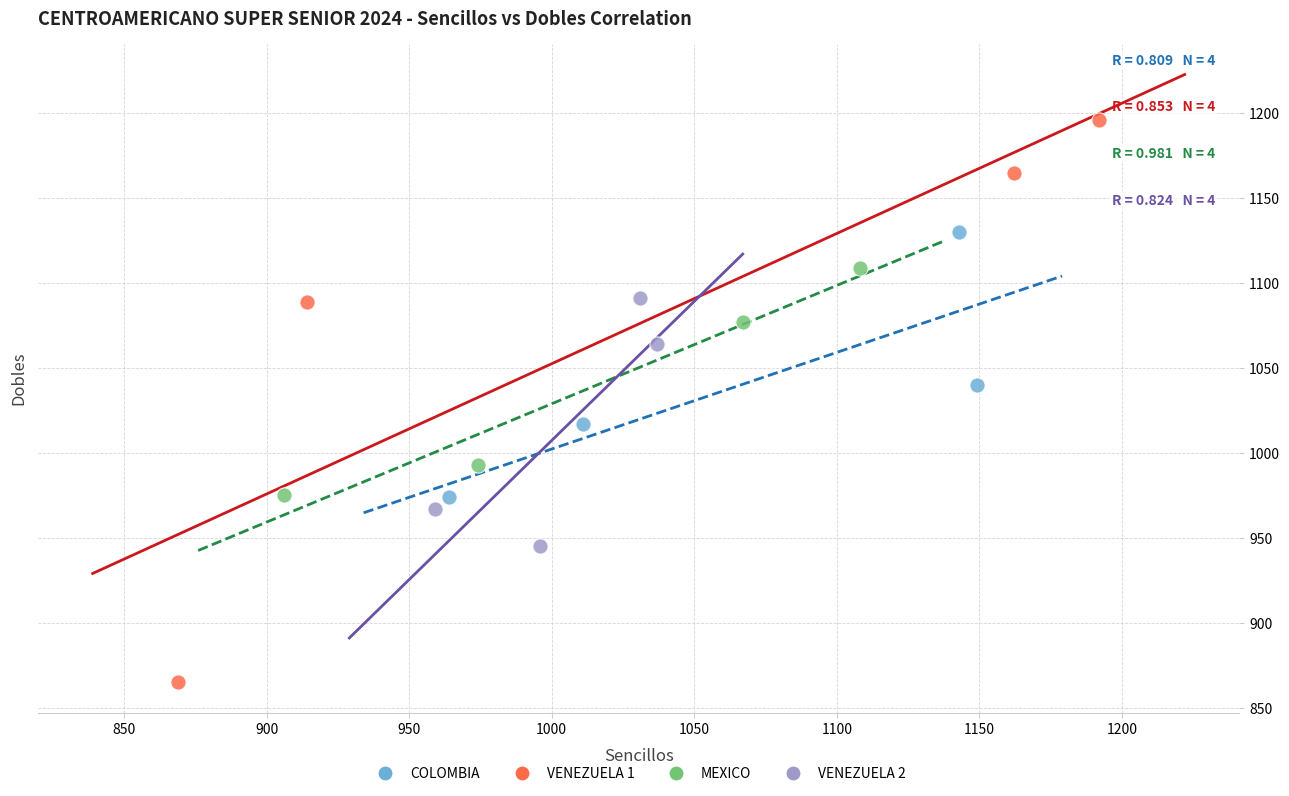

Which series reaches the maximum Y coordinate?

VENEZUELA 1